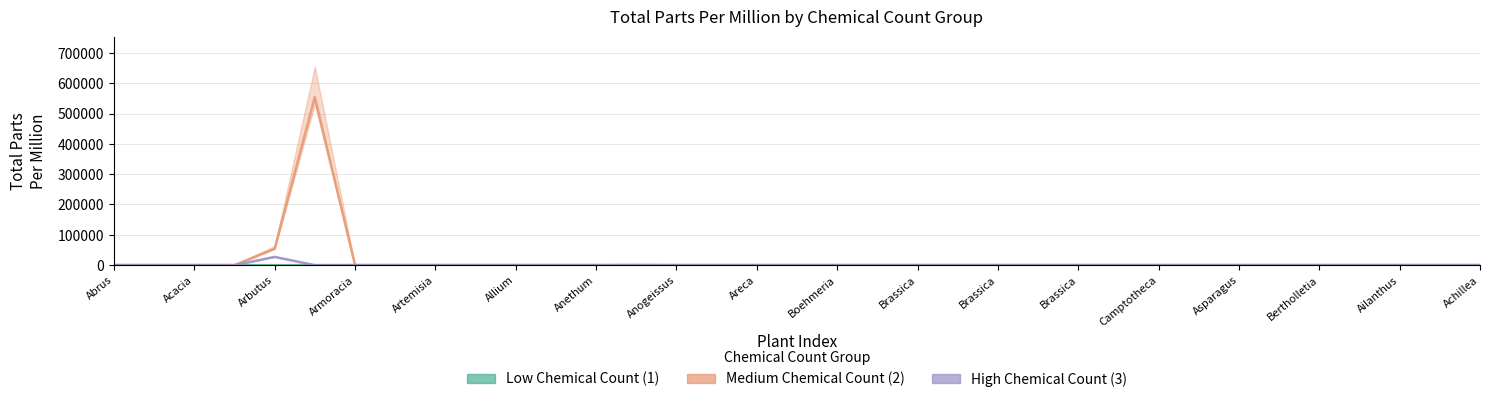

The value of Medium Chemical Count (2) at Brassica oleracea italica is -353402.4. True or false?

False